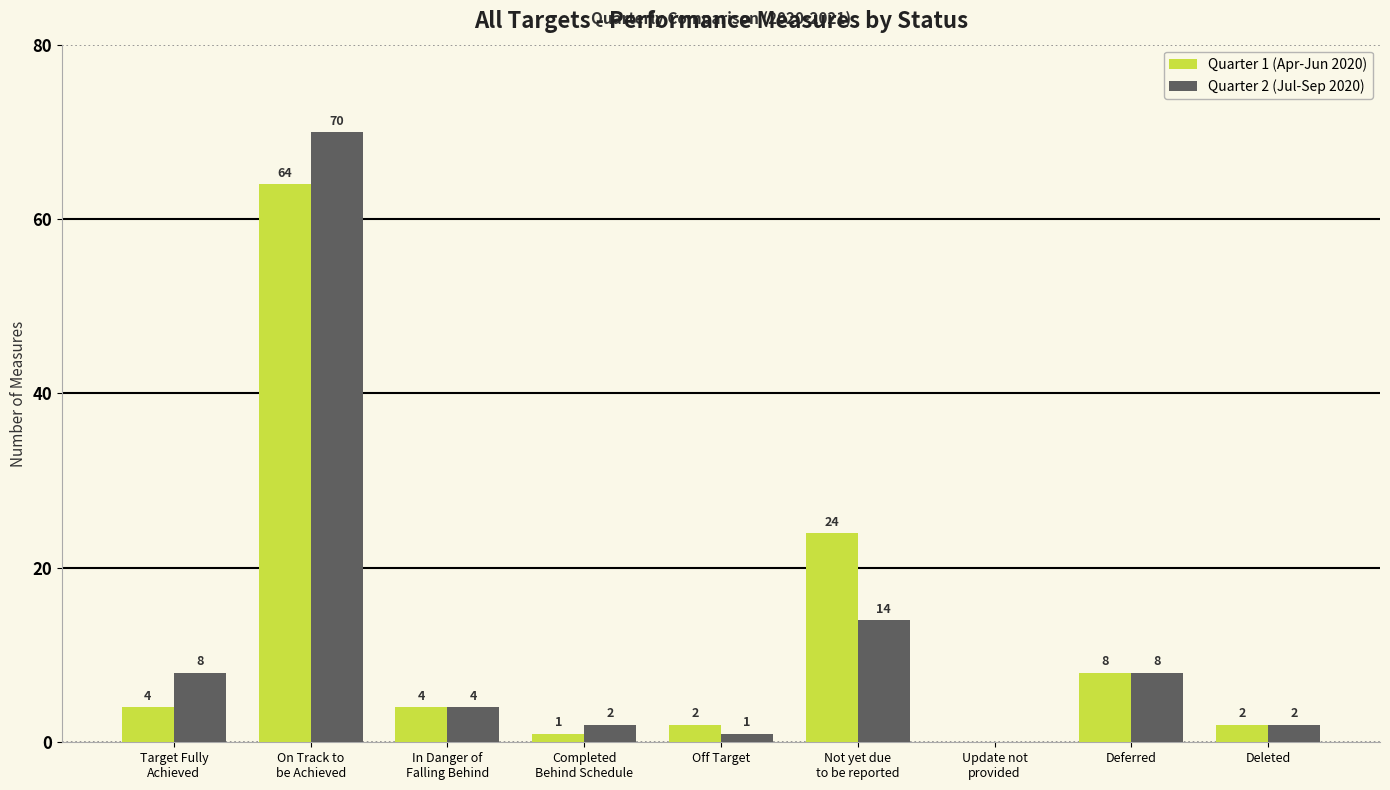

Count the number of data series in this chart.

2